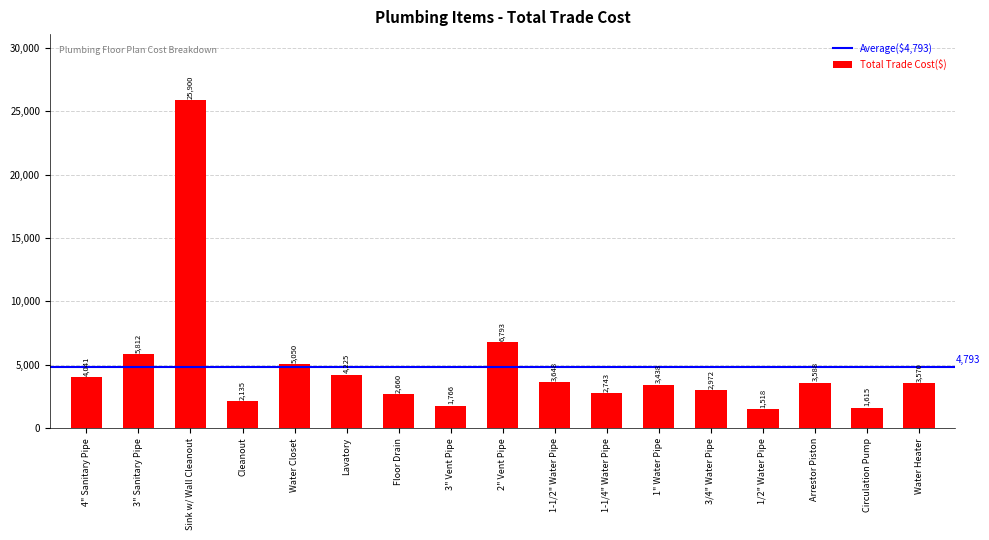

What is the ratio of the value at 3" Sanitary Pipe to the value at 3" Vent Pipe?

3.3